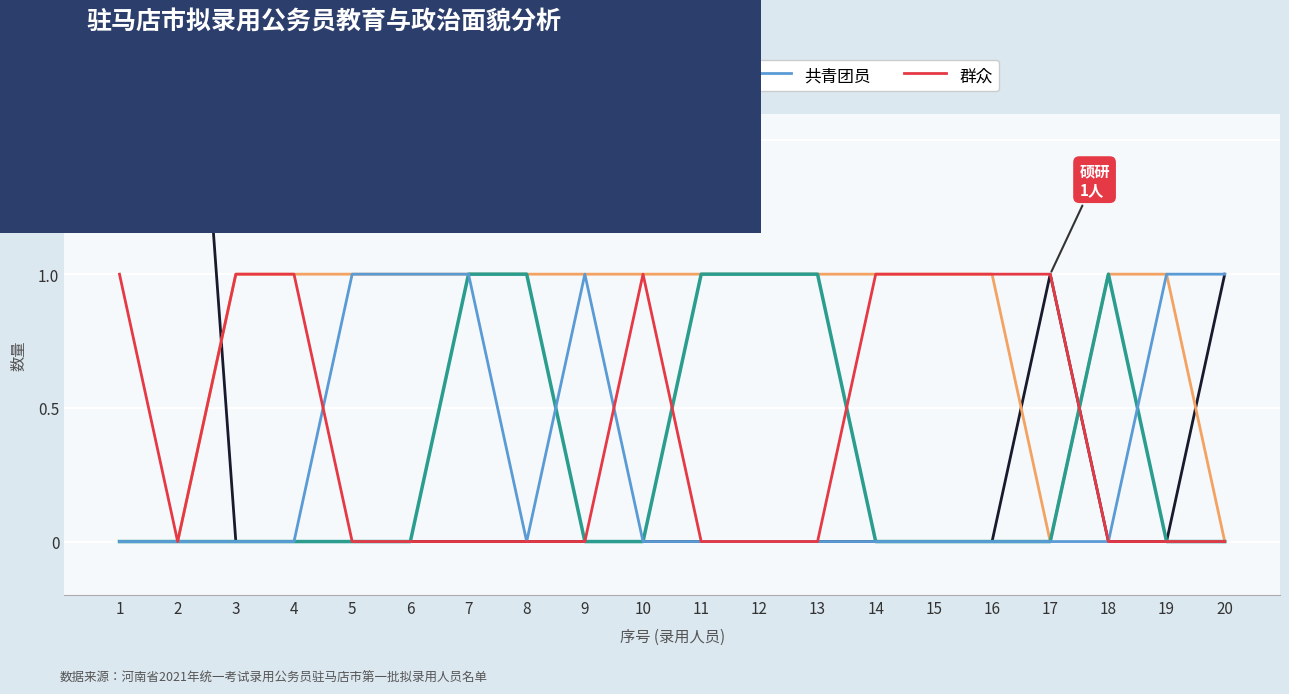

Is it true that 中共党员 equals 0 at 3?

False